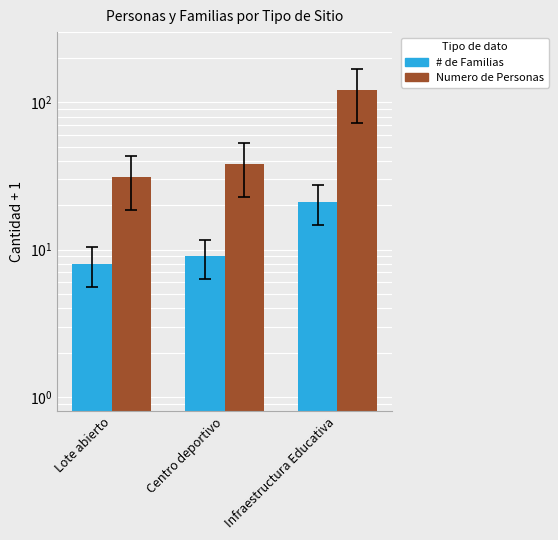

Reading left to right, what are all the values shown in this chart?

# de Familias: Lote abierto=8	Centro deportivo=9	Infraestructura Educativa=21
Numero de Personas: Lote abierto=31	Centro deportivo=38	Infraestructura Educativa=121